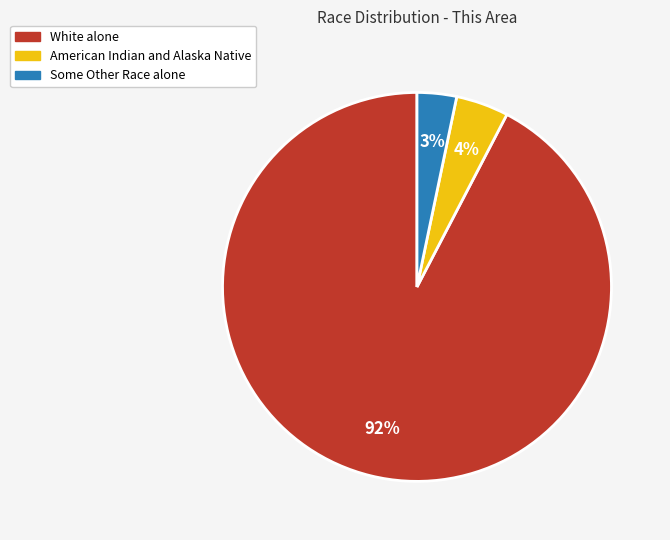

Rank the categories by value from highest to lowest.

White alone, American Indian and Alaska Native, Some Other Race alone